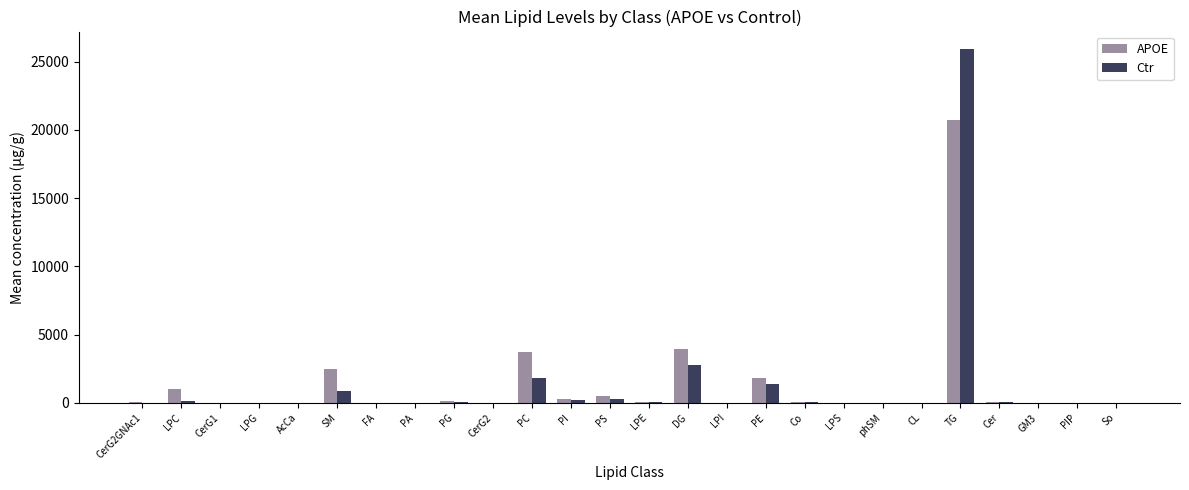

Count the number of categories in the chart.

26